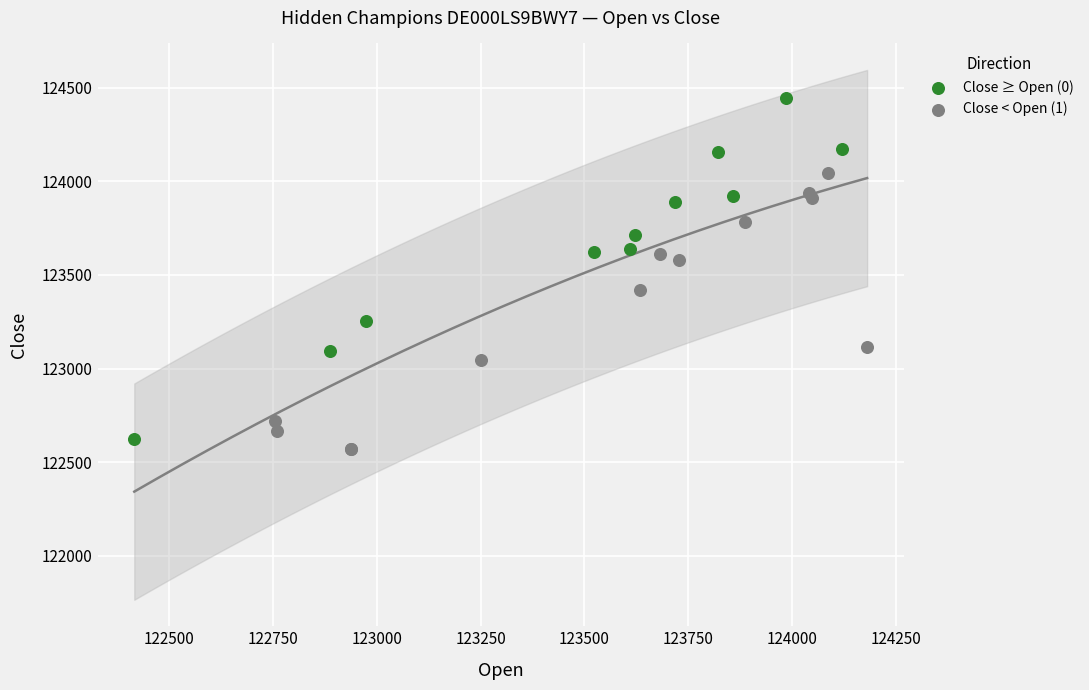

Which series reaches the maximum Y coordinate?

Close ≥ Open (0)